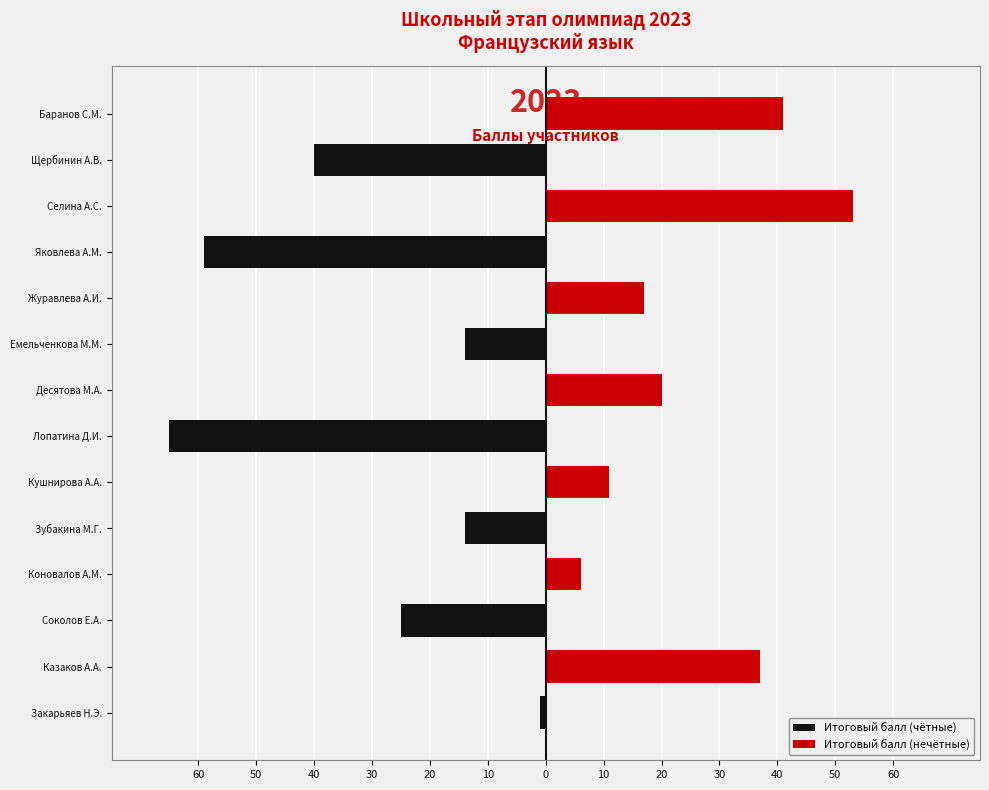

What is the value of the Итоговый балл (чётные) bar at the 3rd from the left?

-25